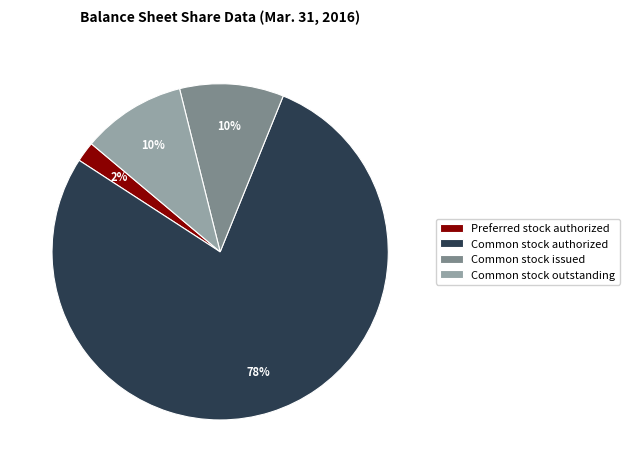

To the nearest percent, what portion does Preferred stock authorized represent?

2%